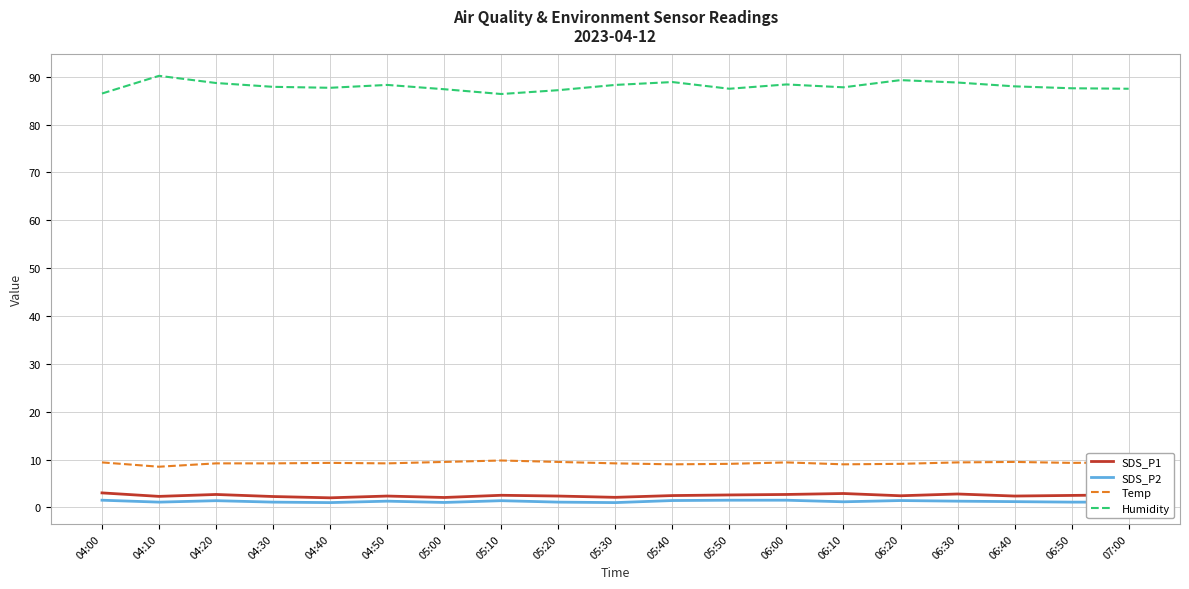

True or false: Temp has more than 1 points higher than both neighbors.

True